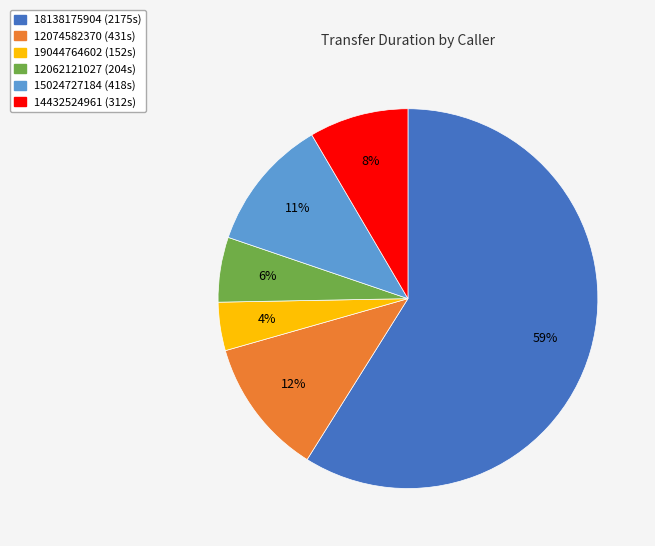

Count the number of slices in the pie.

6